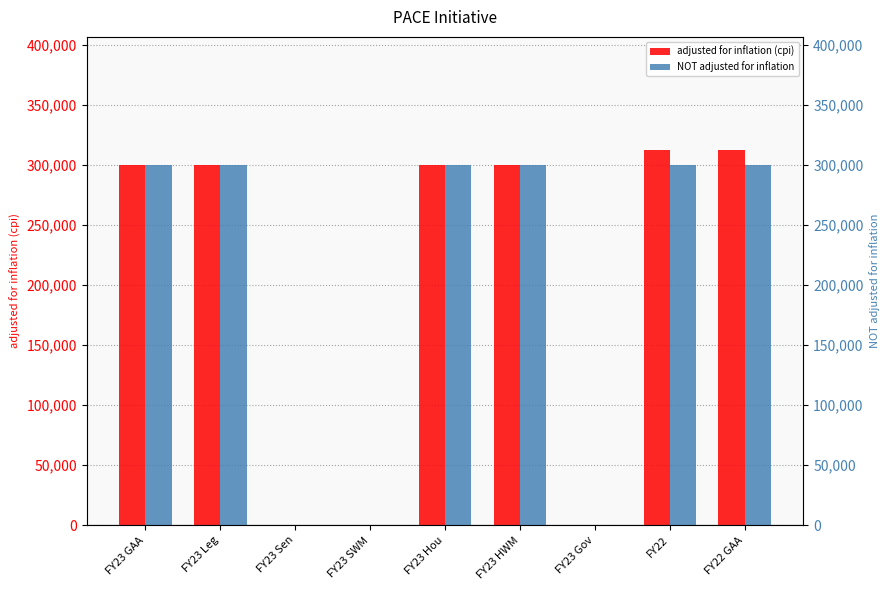

The NOT adjusted for inflation series shows 102310 at FY22. True or false?

False